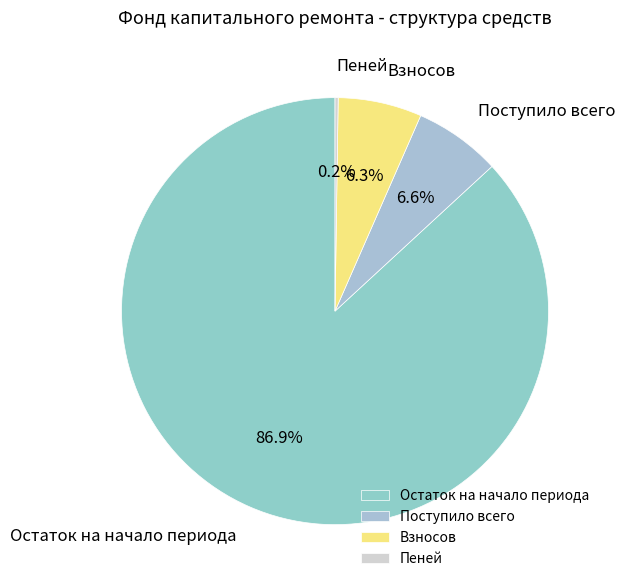

What percentage is the Поступило всего slice, to the nearest percent?

7%